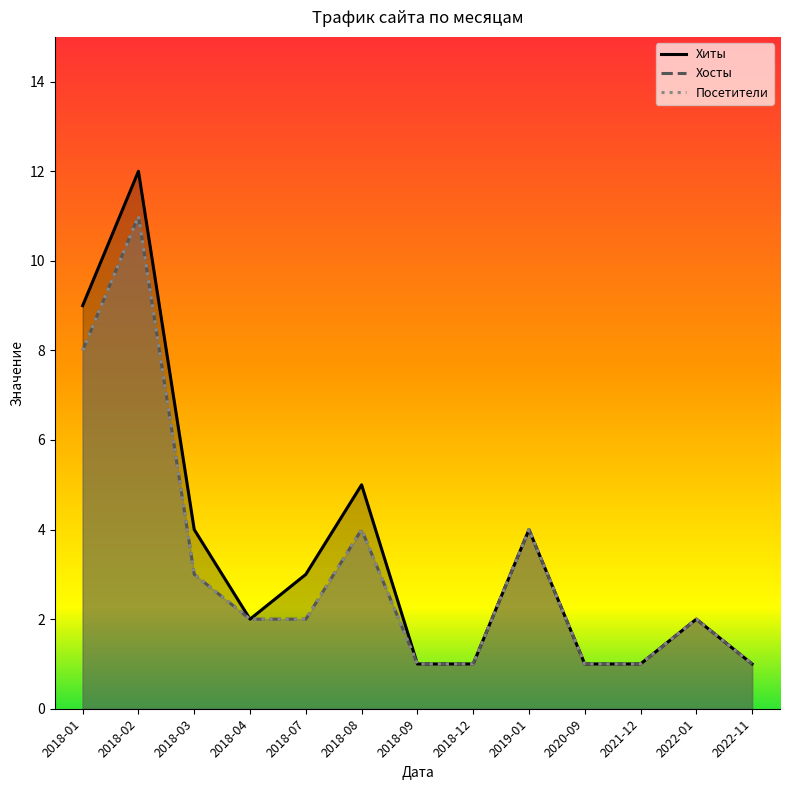

What is the difference between the second highest and second lowest values in the Хосты series?

7